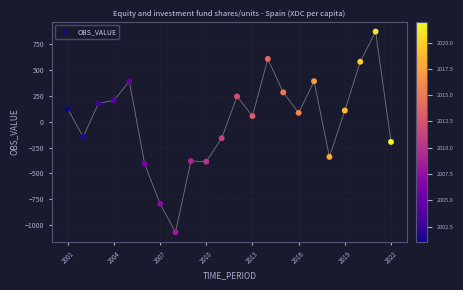

What is the range of X values (max minus min)?

21.0